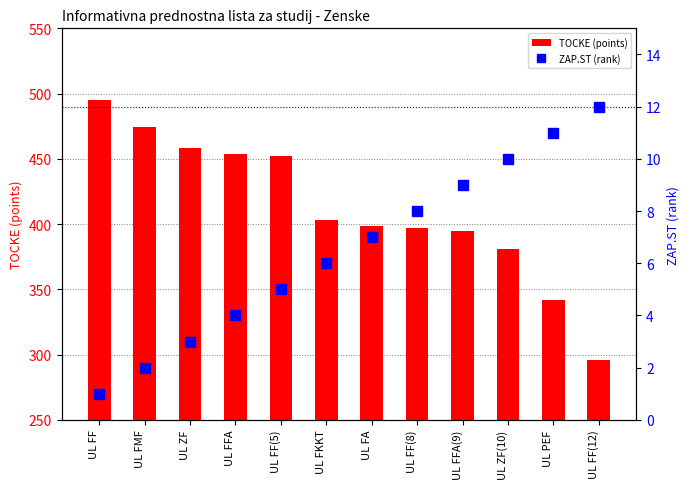

List the series in order of their overall mean, lowest first.

ZAP.ST (rank), TOCKE (points)